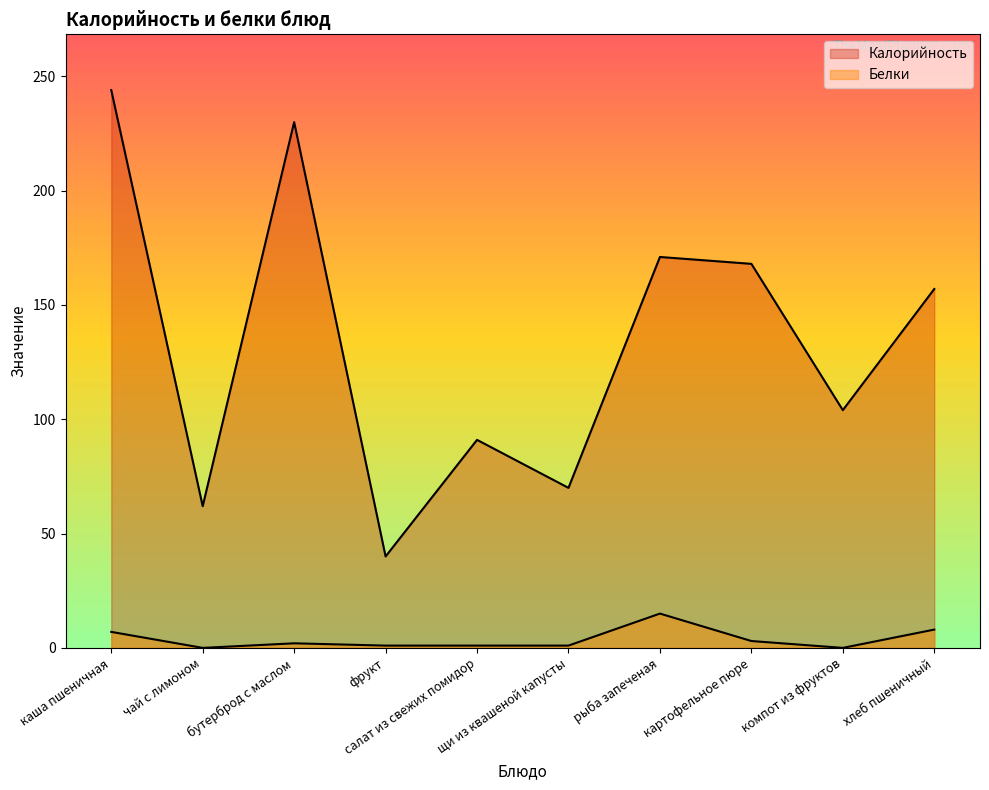

At how many categories does at least one series exceed 184?

2